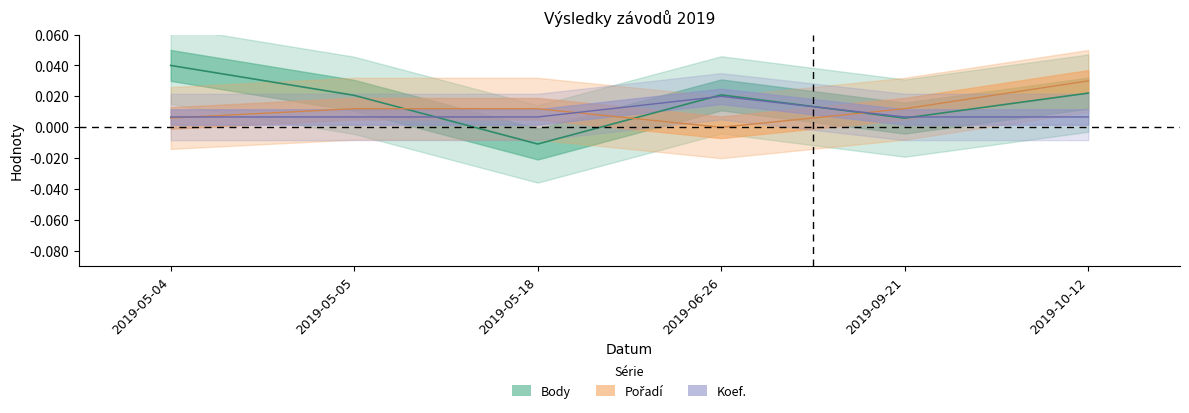

What are all the series names shown in the legend?

Body, Pořadí, Koef.